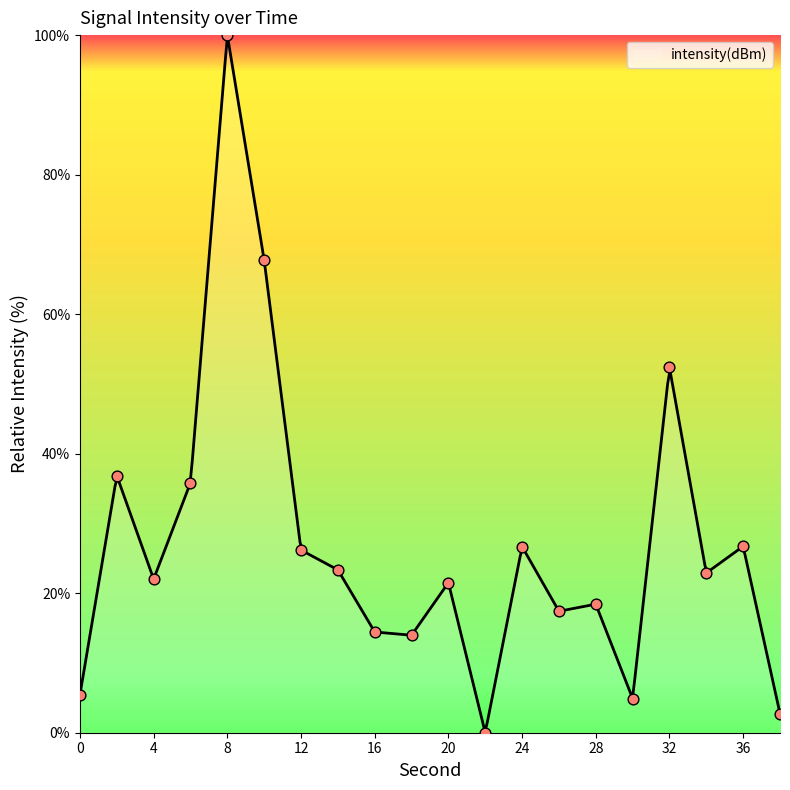

What is the change in value from 16 to 22?

-14.4